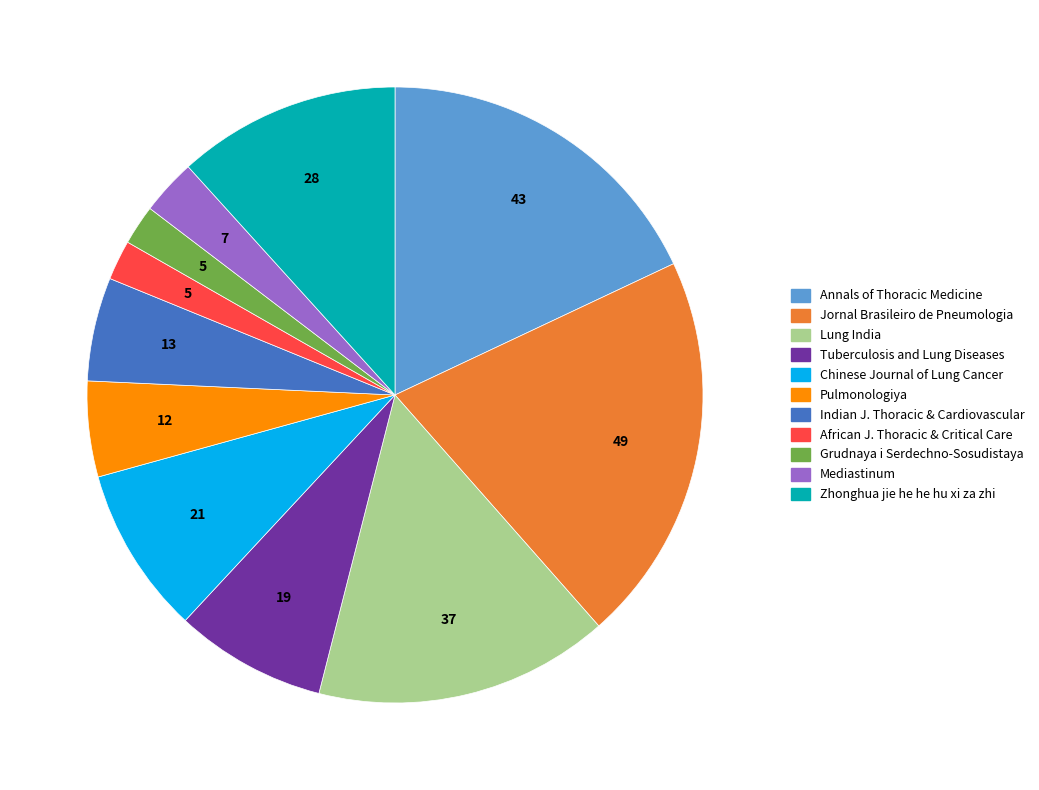

How many segments does this pie chart have?

11